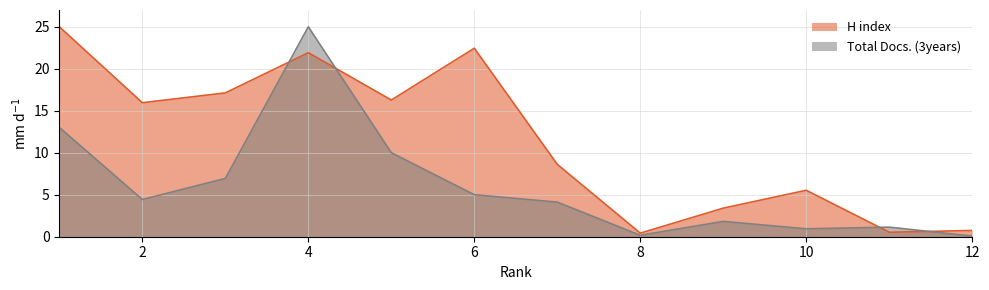

Is it true that H index equals 33.2 at 4?

False